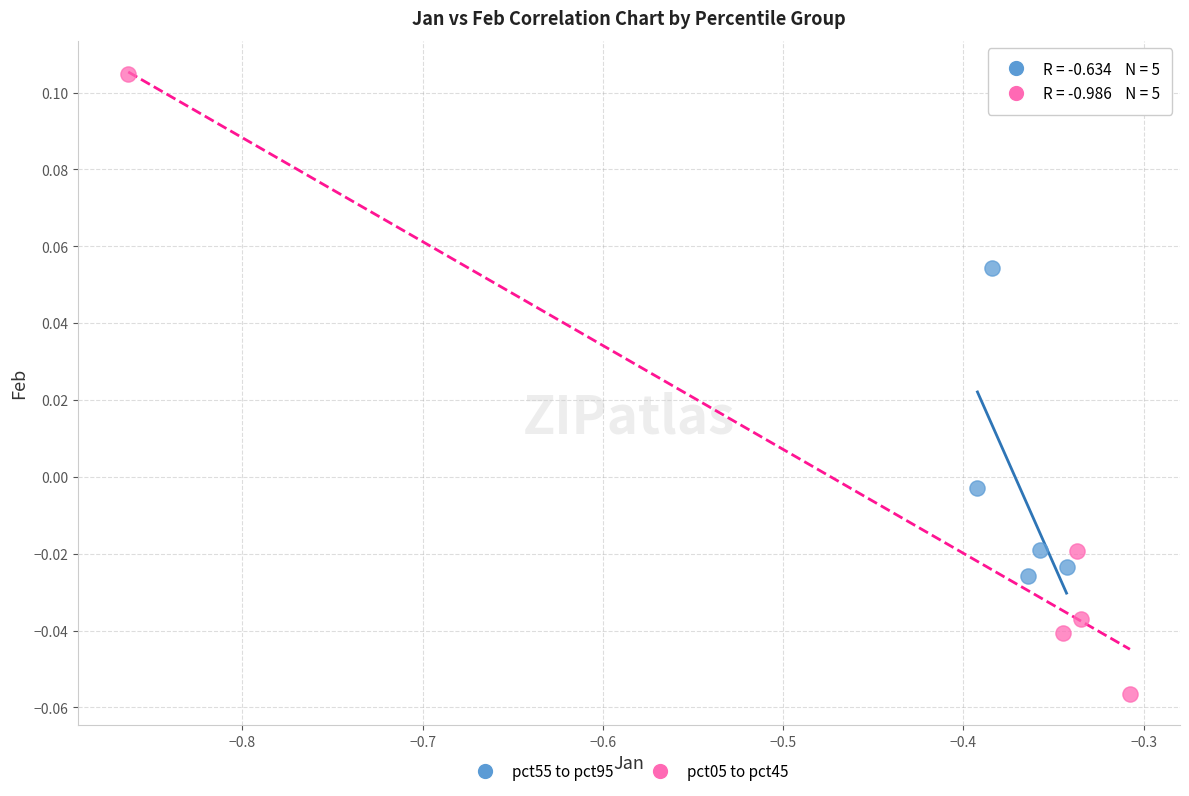

Which series has the largest Y range (max minus min)?

pct05 to pct45